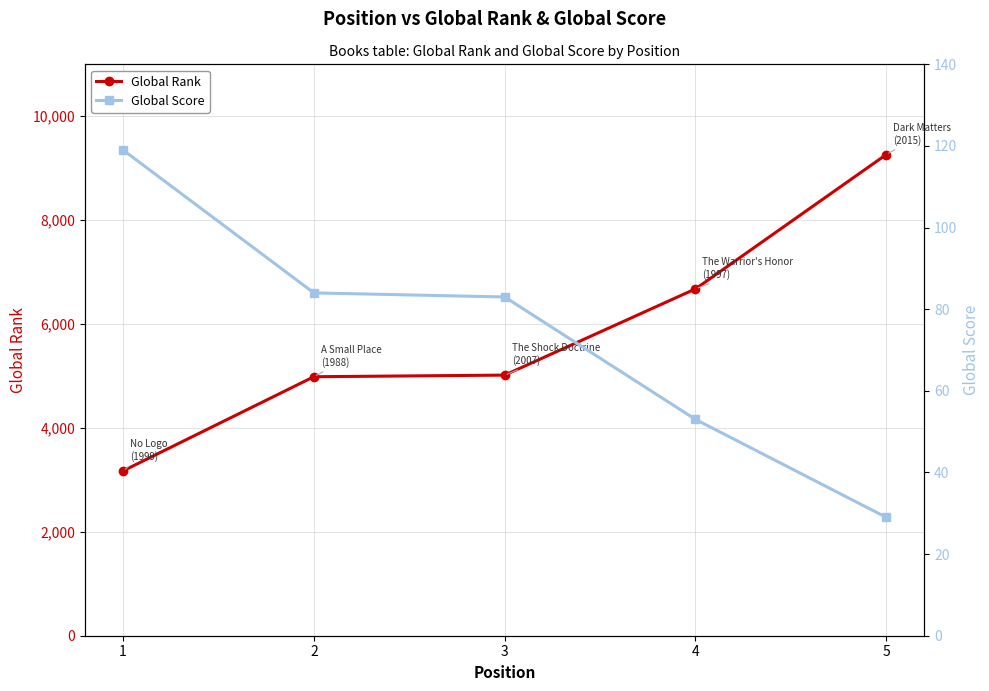

How many data points in Global Rank are above 5017?

2